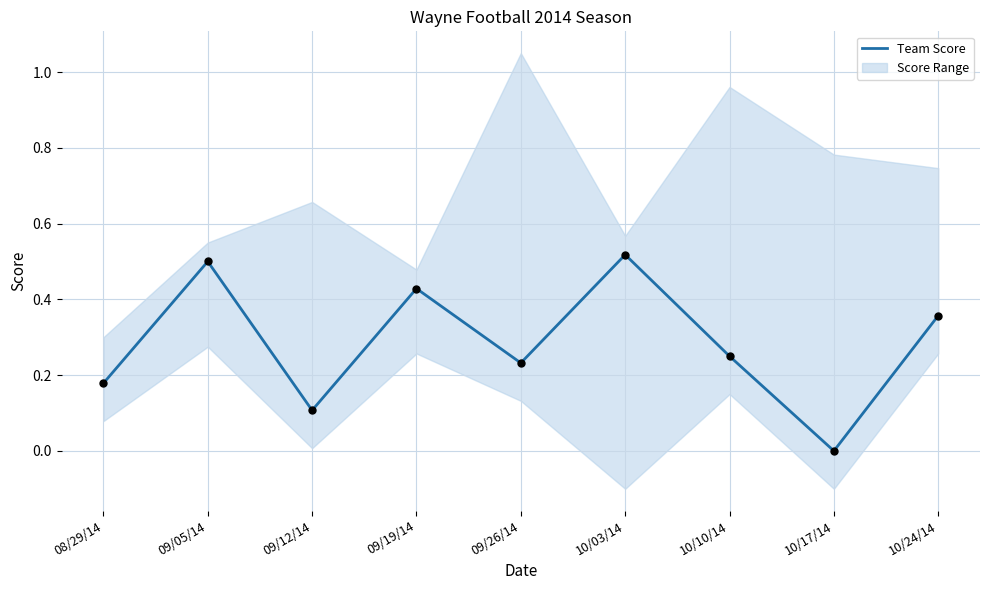

Which has a higher value, 08/29/14 or 10/17/14?

08/29/14